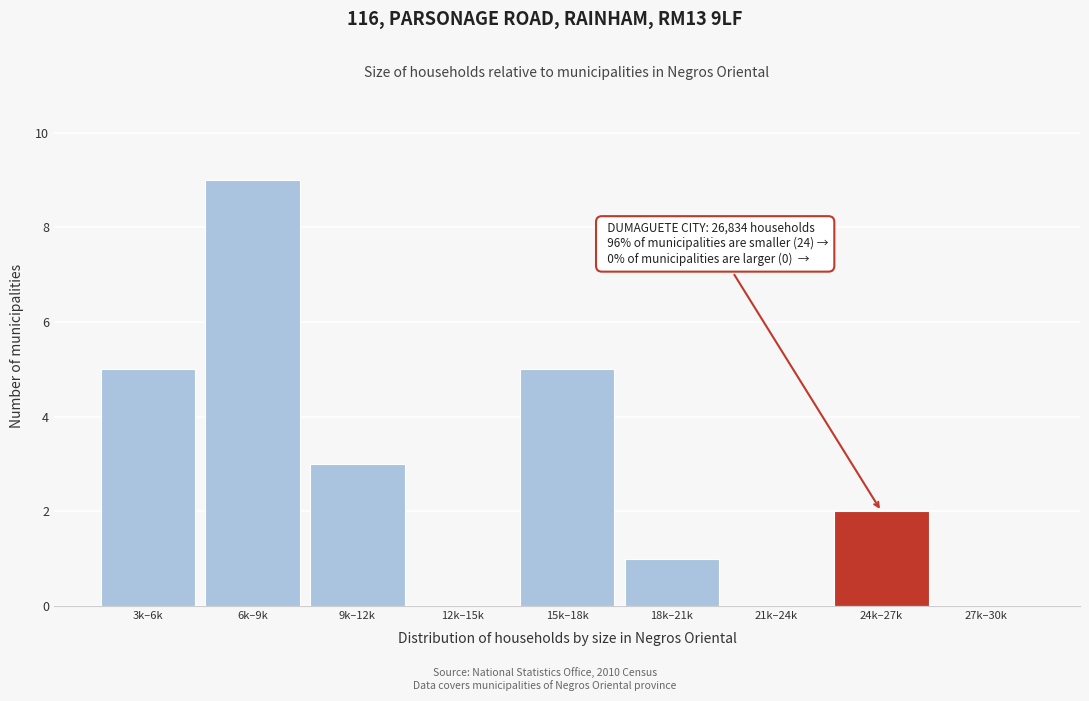

Reading right to left, transcribe all the data shown in this chart.

27k–30k=0	24k–27k=2	21k–24k=0	18k–21k=1	15k–18k=5	12k–15k=0	9k–12k=3	6k–9k=9	3k–6k=5